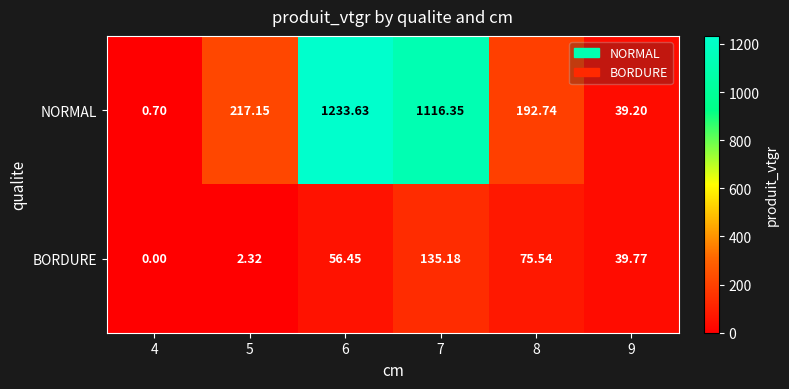

Rank the series by their maximum value, from lowest to highest.

BORDURE, NORMAL